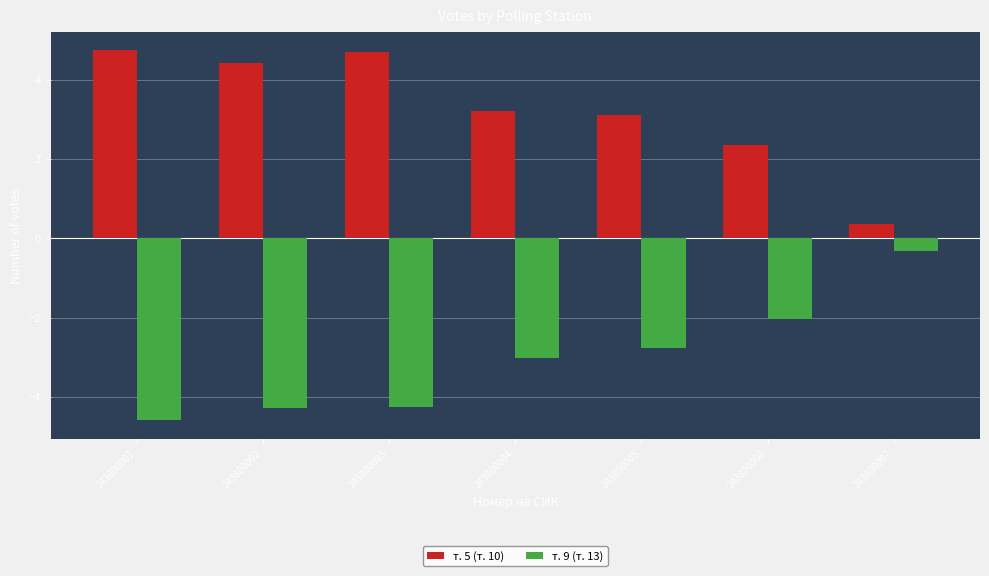

How many data points does each series have?

7